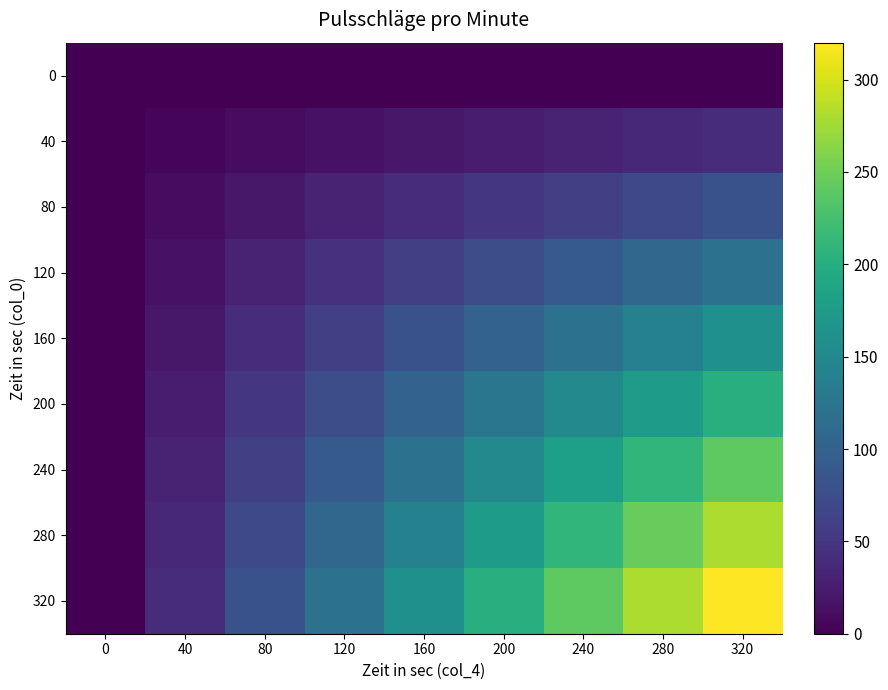

Count the number of categories in the chart.

9